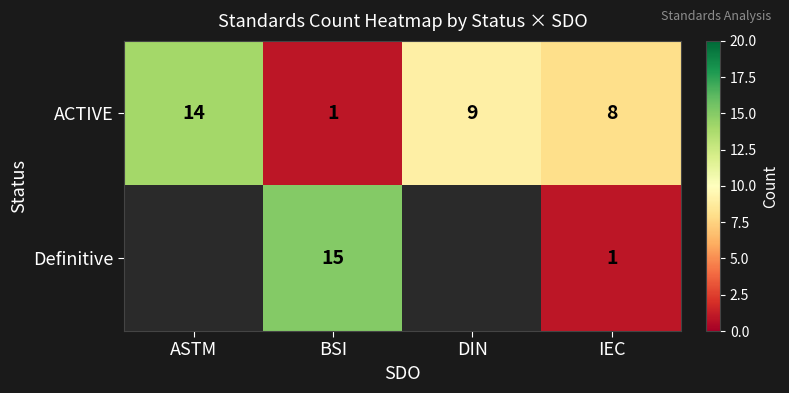

At which category is the sum across all series the highest?

BSI